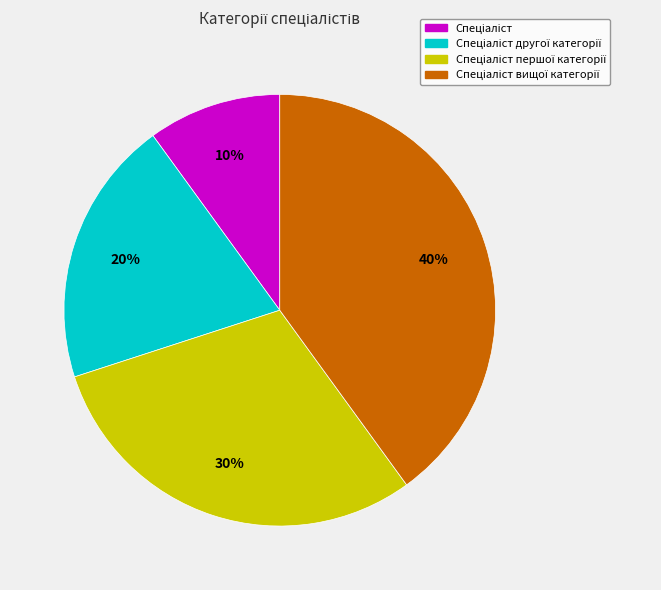

To the nearest percent, what is the difference between the largest and smallest slice percentages?

30%